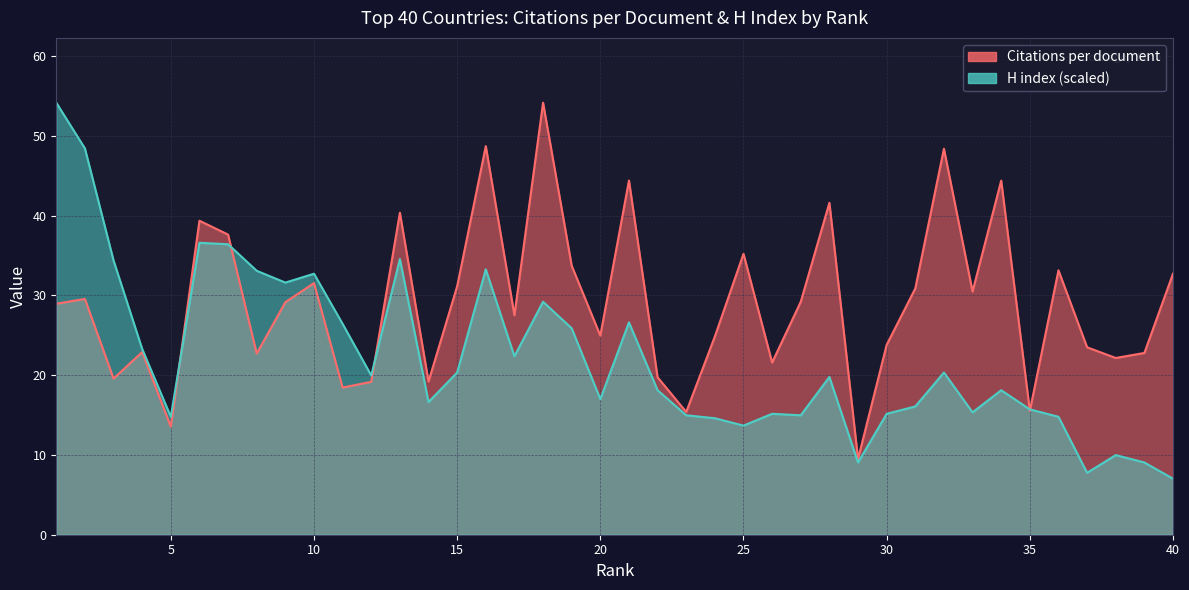

What are all the series names shown in the legend?

Citations per document, H index